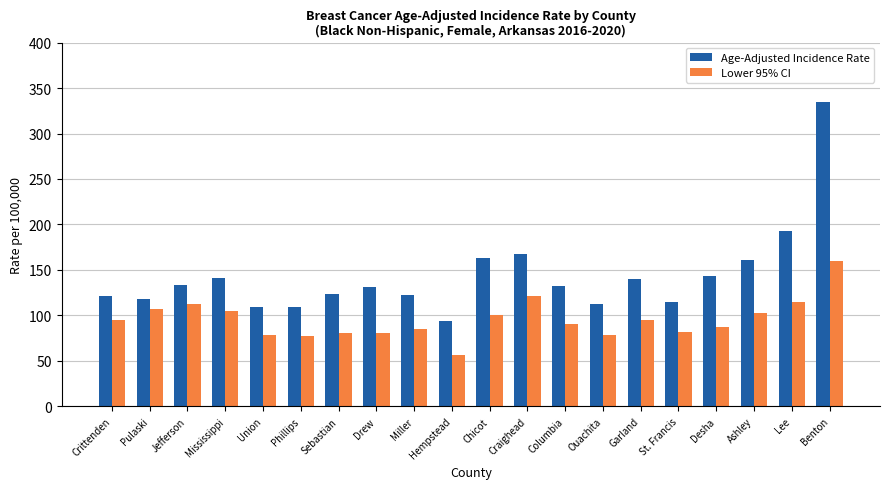

How many bars are there in each group?

2